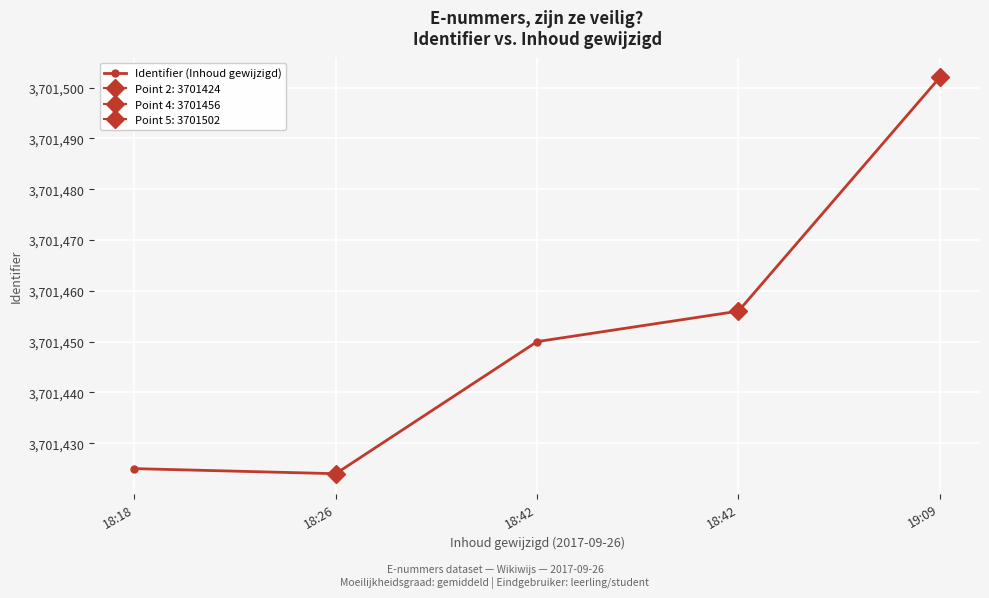

How many interior local valleys (lower than both neighbors) does the data have?

1